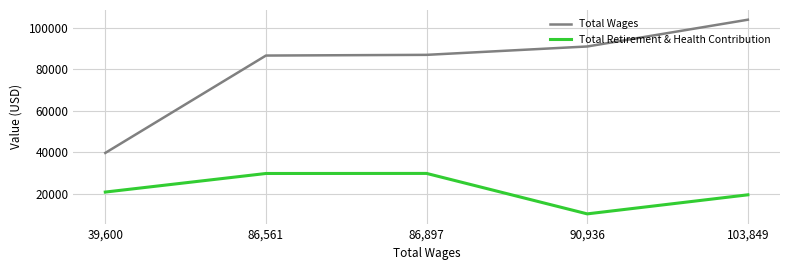

What value does the Total Retirement & Health Contribution series have at 90,936?

10203